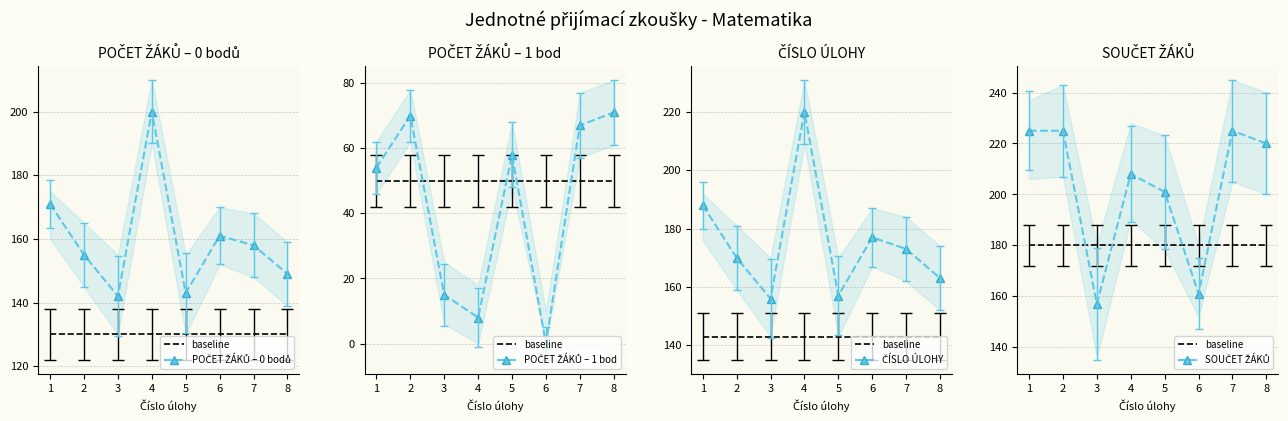

What is the approximate value of POČET ŽÁKŮ – 1 bod at 1, to the nearest 10?

50